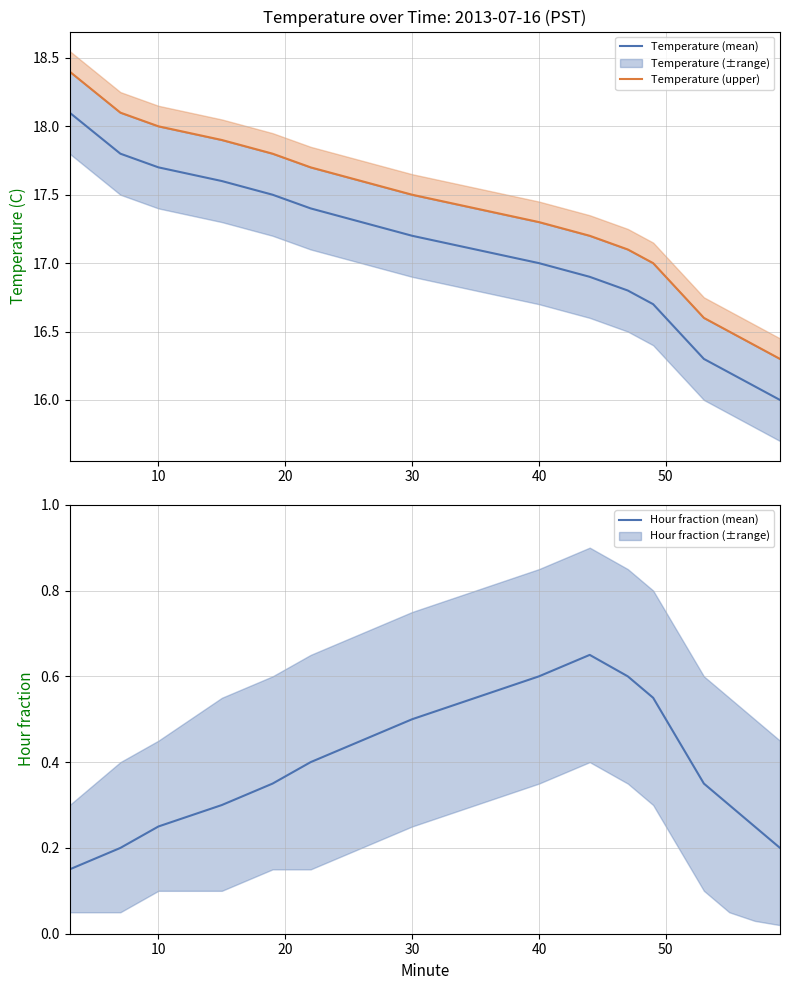

True or false: Temperature (mean) has a value of 5.0 at 40.

False